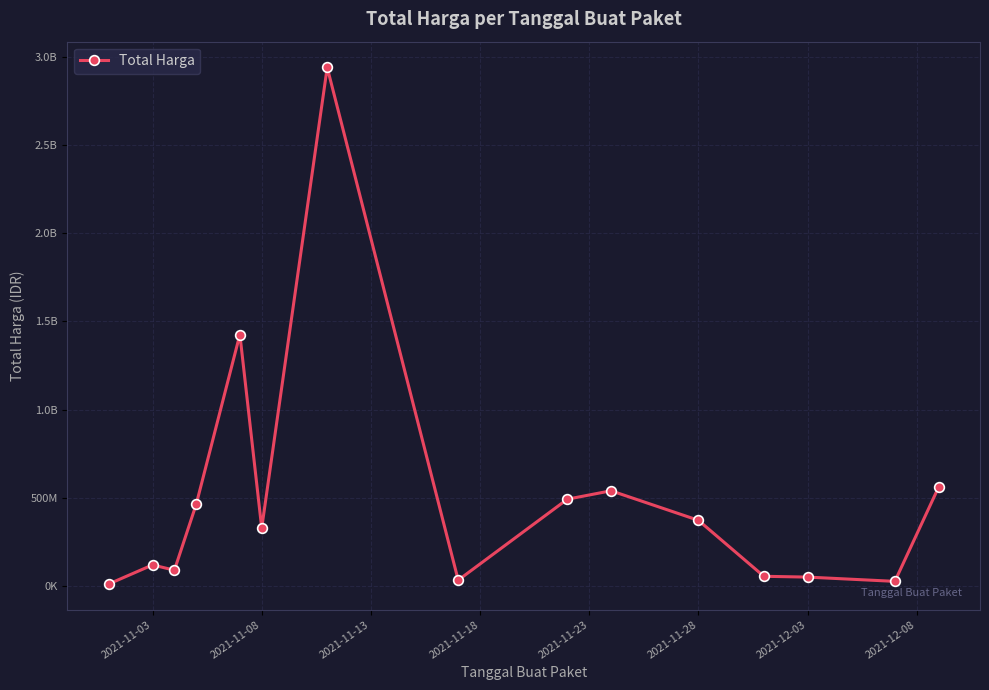

True or false: the data has more than 2 interior local peaks.

True